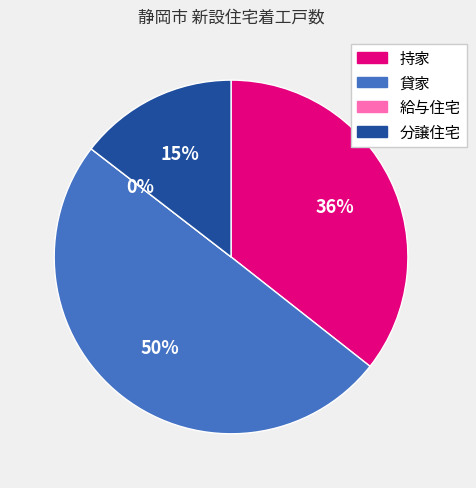

What percentage is the 持家 slice, to the nearest percent?

36%